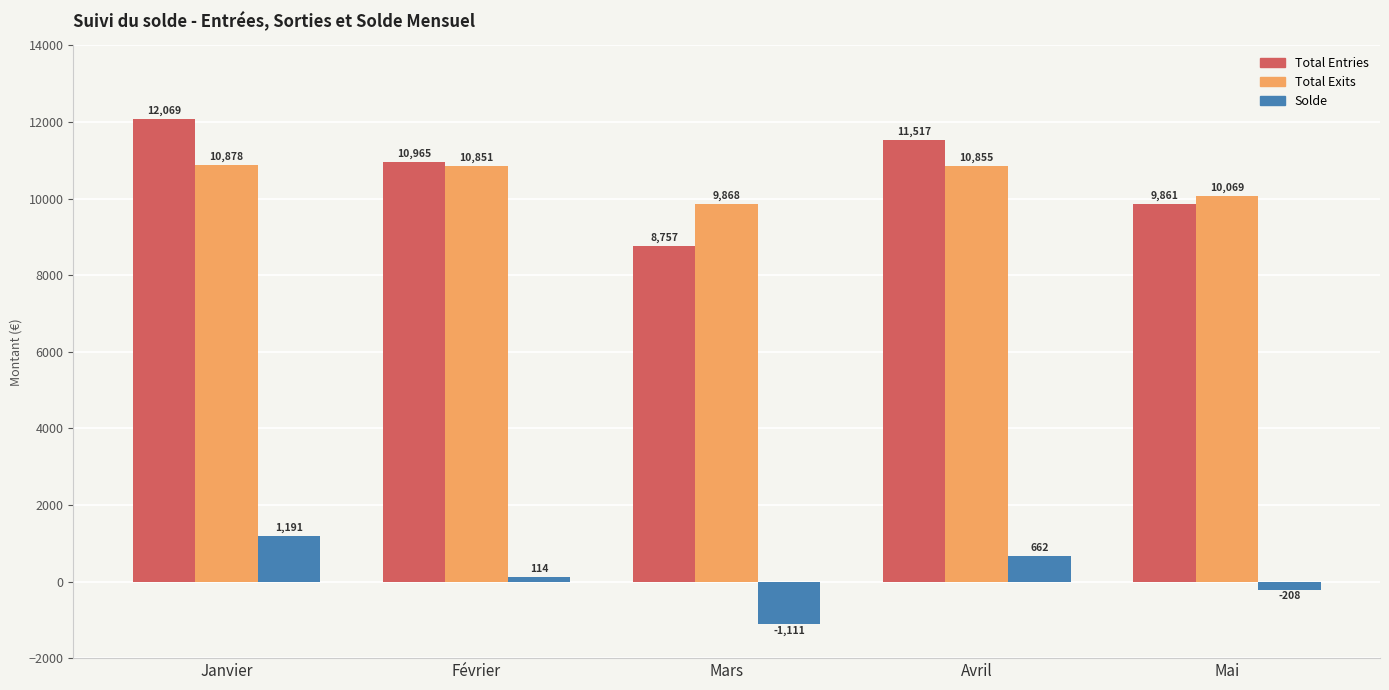

What is the highest value of the Total Exits series?

10877.9